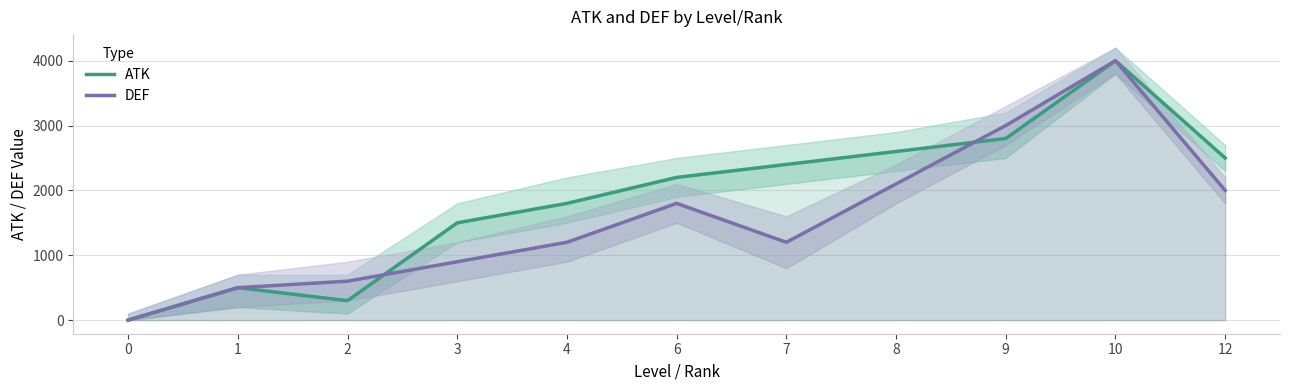

Read the DEF value at 10.

4000